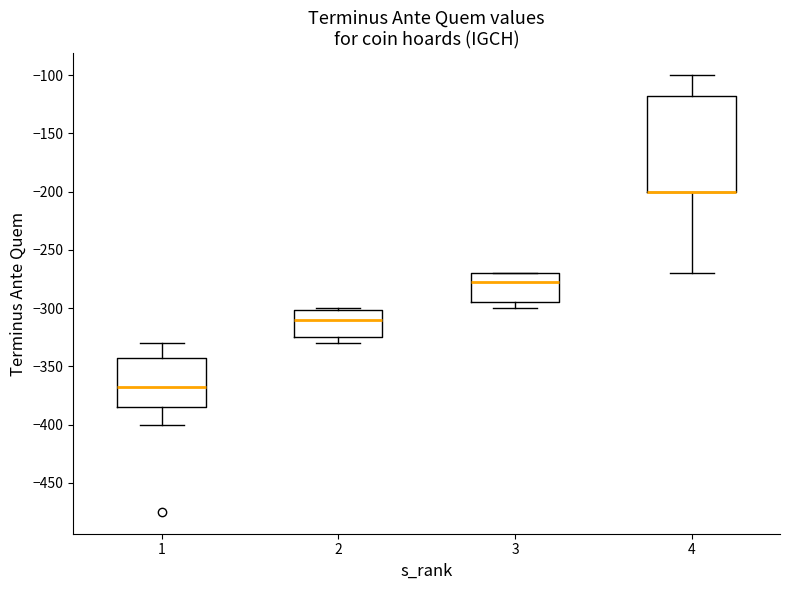

Reading left to right, transcribe this box plot: for each box, give where its median line is, the range the box spans, and where its two whiskers end, as read against the y-axis. The values are not printed on the chart, so give them approximately, as read against the axis.

1: median -365, box -385 to -340, whiskers -400 to -330
2: median -310, box -325 to -300, whiskers -330 to -300
3: median -275, box -295 to -270, whiskers -300 to -270
4: median -200 (drawn on the box's lower edge), box -200 to -115, whiskers -270 to -100